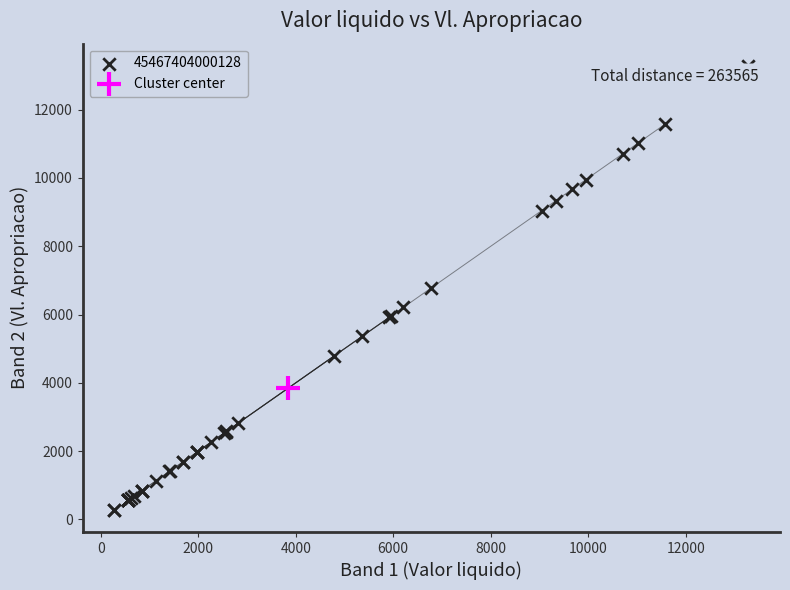

What are all the series names shown in the legend?

45467404000128, Cluster center